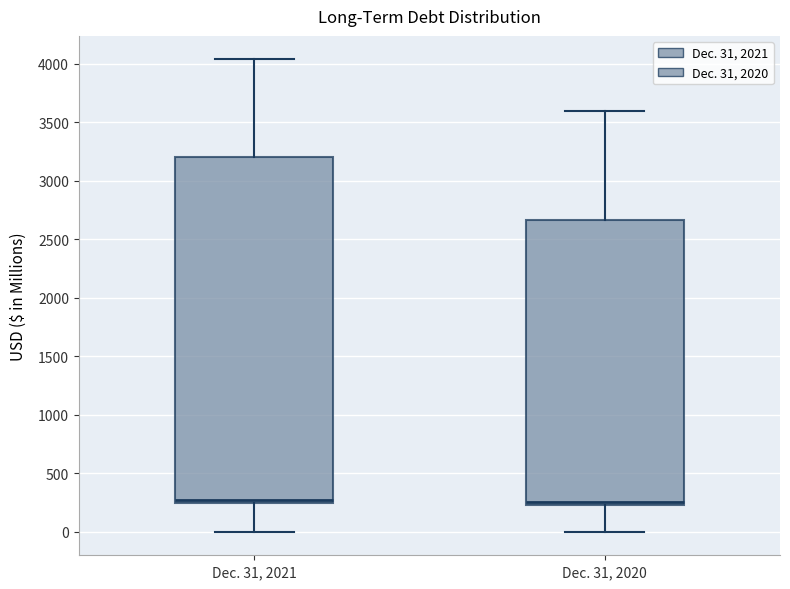

Where does the lower whisker of the box for Dec. 31, 2020 end on the y-axis? The values are not printed on the chart, so give them approximately, as read against the axis.

0